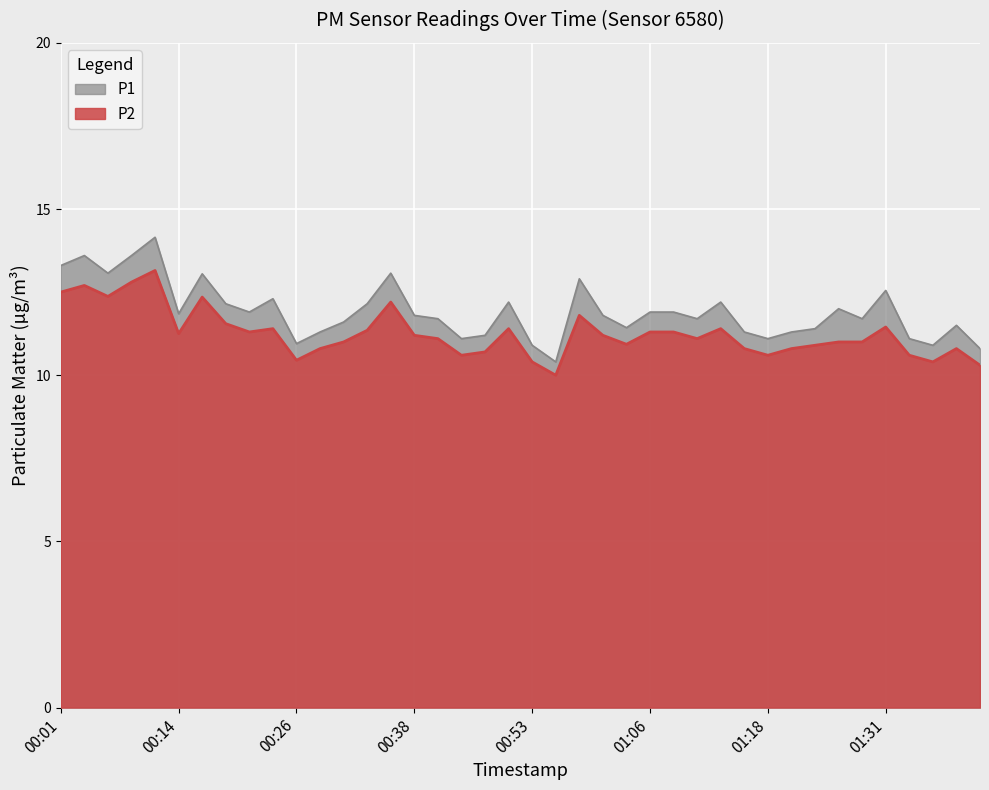

Where is the first local maximum for P2?

00:04